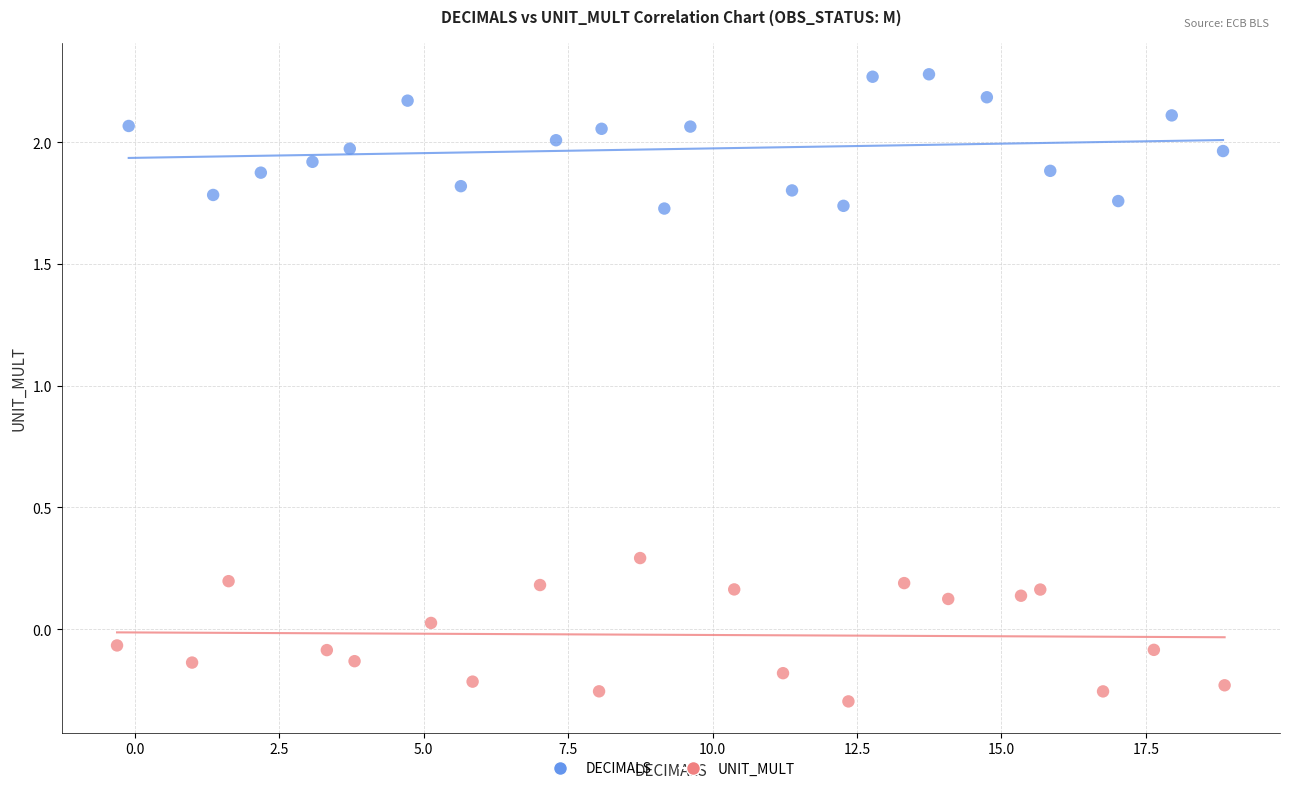

Which series reaches the maximum Y coordinate?

DECIMALS